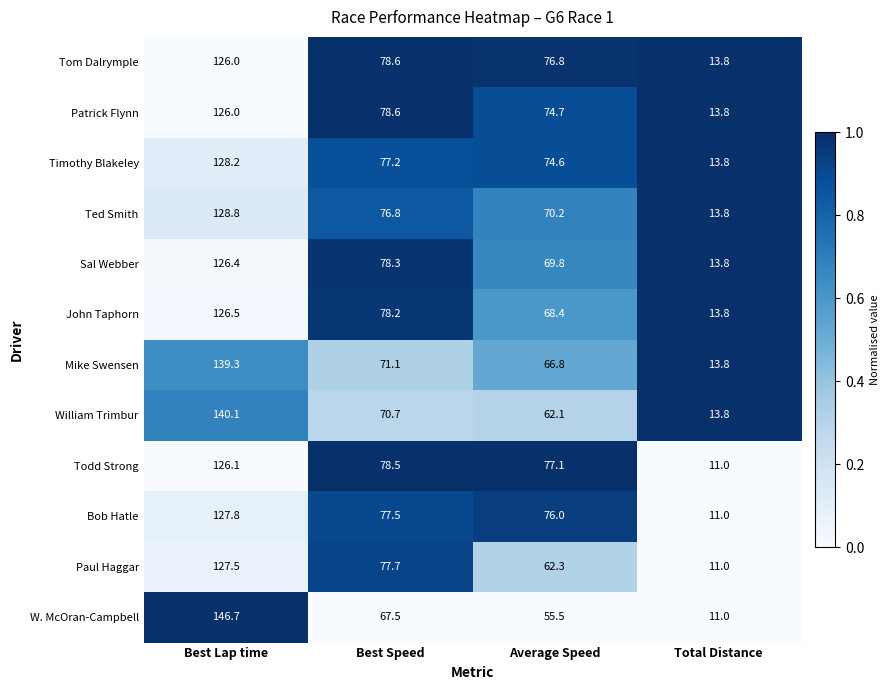

What is the average value of the Mike Swensen series?

72.8